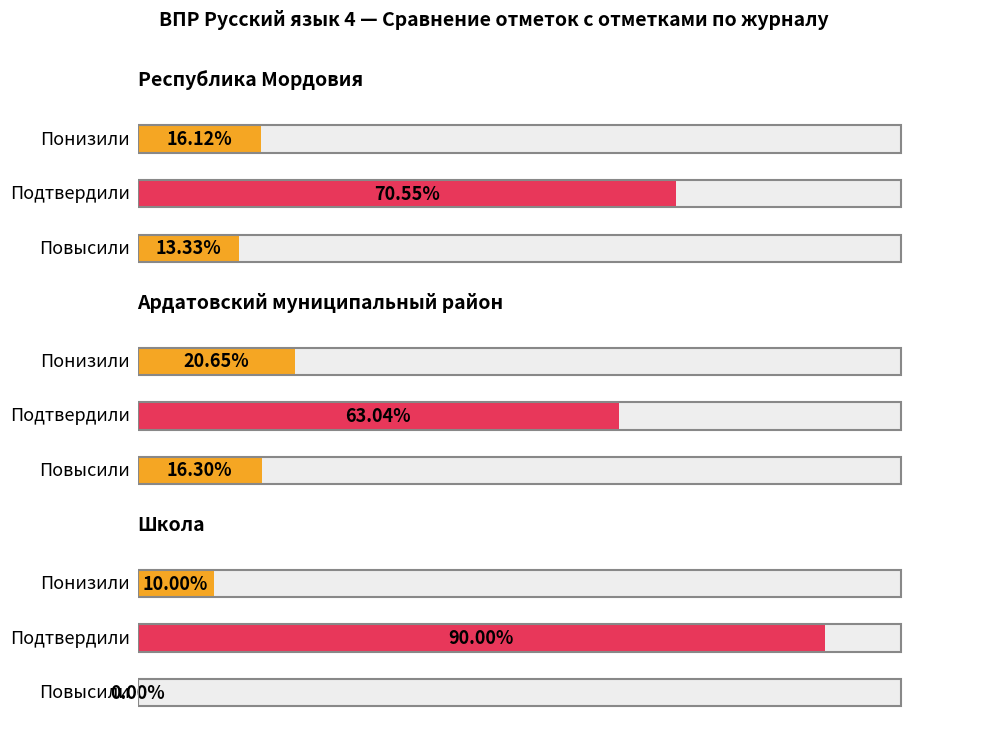

What is the difference between the second highest and minimum values in the Повысили series?

13.3